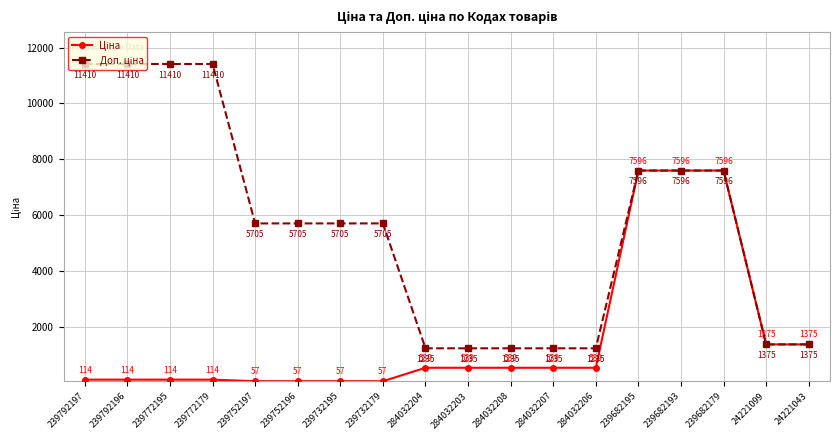

What is the difference between the highest and lowest values at 284032208?

696.4